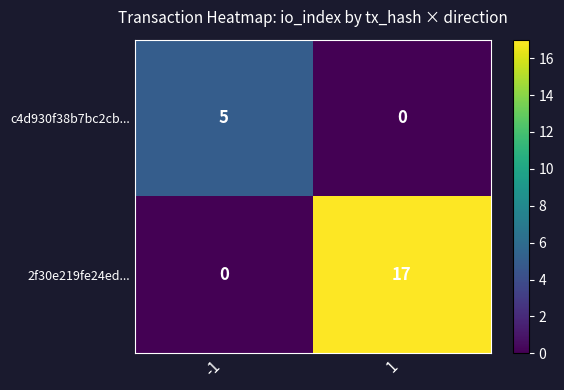

What is the difference between the maximum and minimum values in the c4d930f38b7bc2cb... series?

5